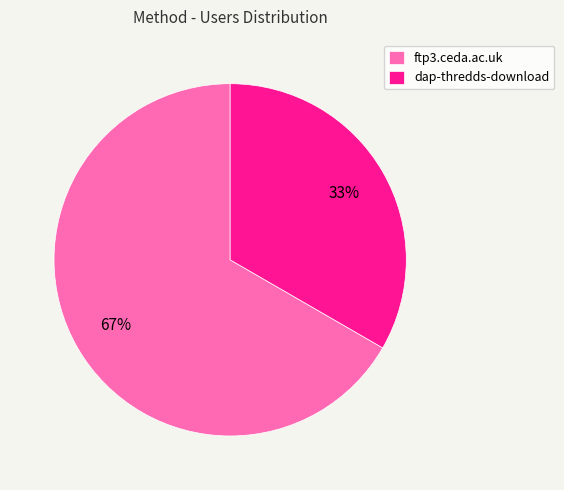

Does dap-thredds-download account for over 50% of the chart?

No